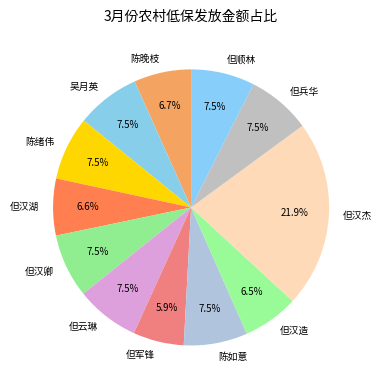

What percentage do 陈如意 and 但汉湖 together represent?

14.1%